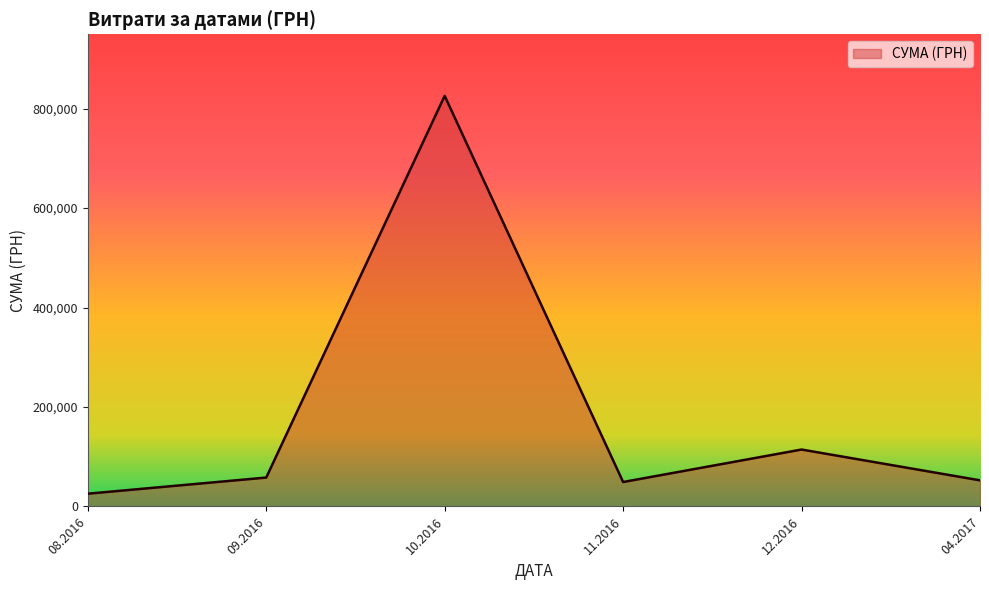

Approximately how many times larger is the value at 10.2016 compared to 04.2017?

15.7